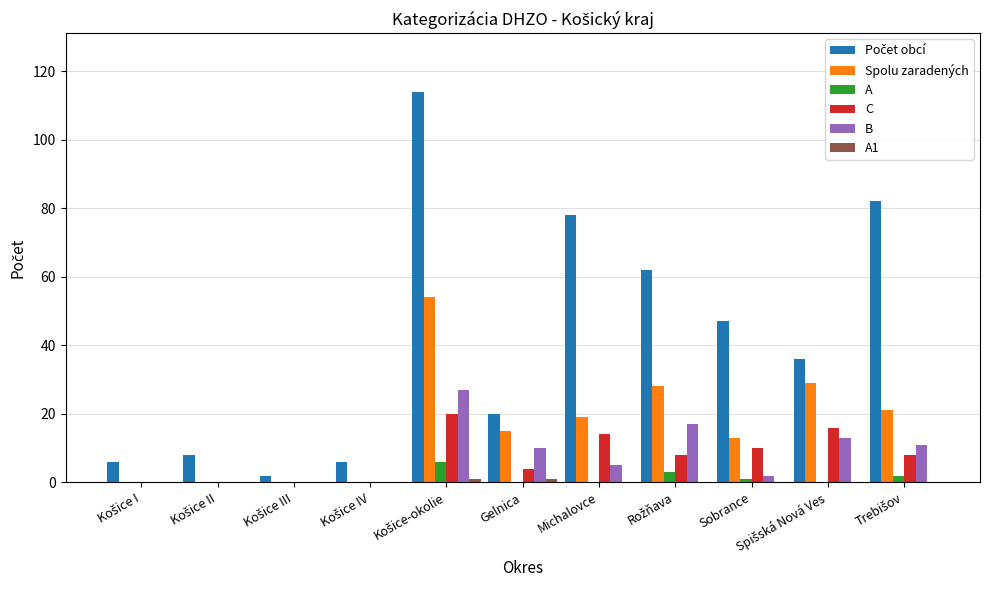

What is the maximum value shown in the chart?

114